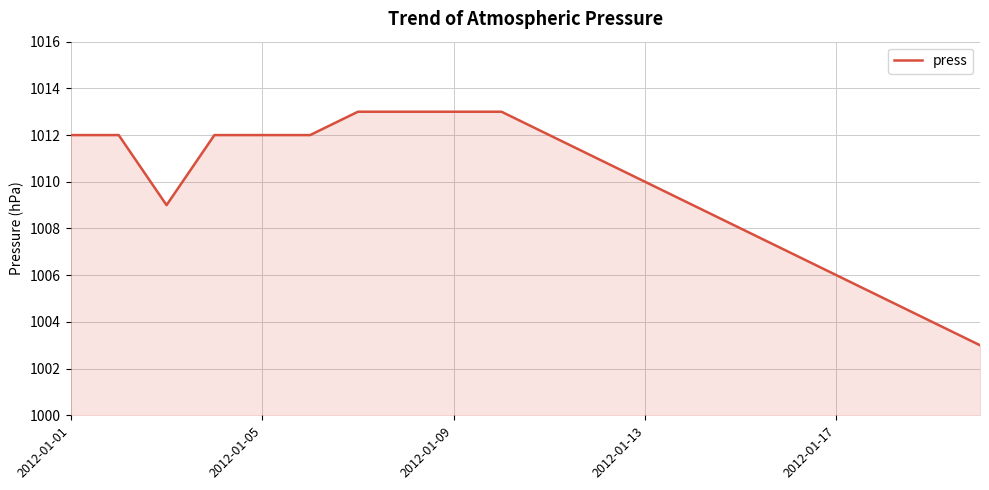

What is the difference between the second highest and minimum values?

10